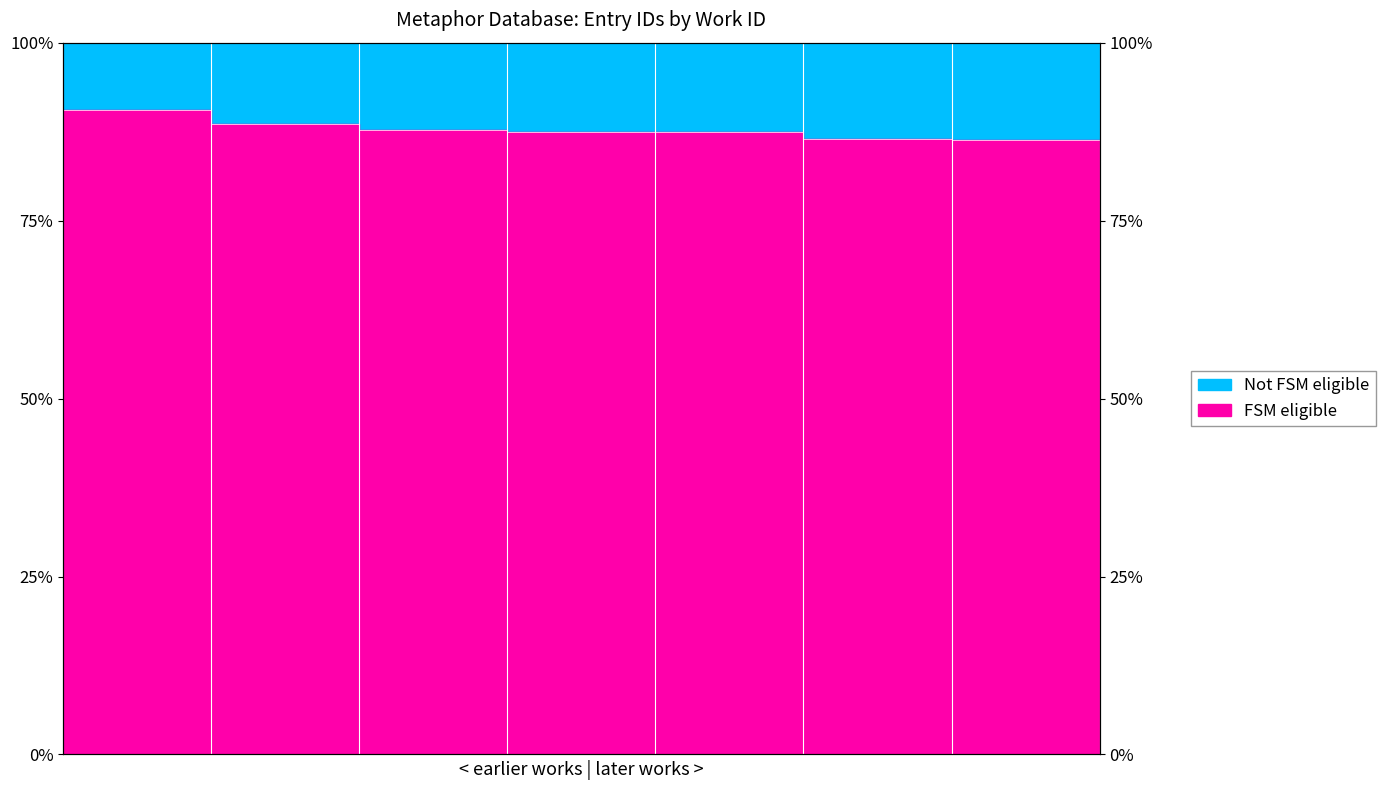

True or false: the data shows 87.5 at 5642_a.

True